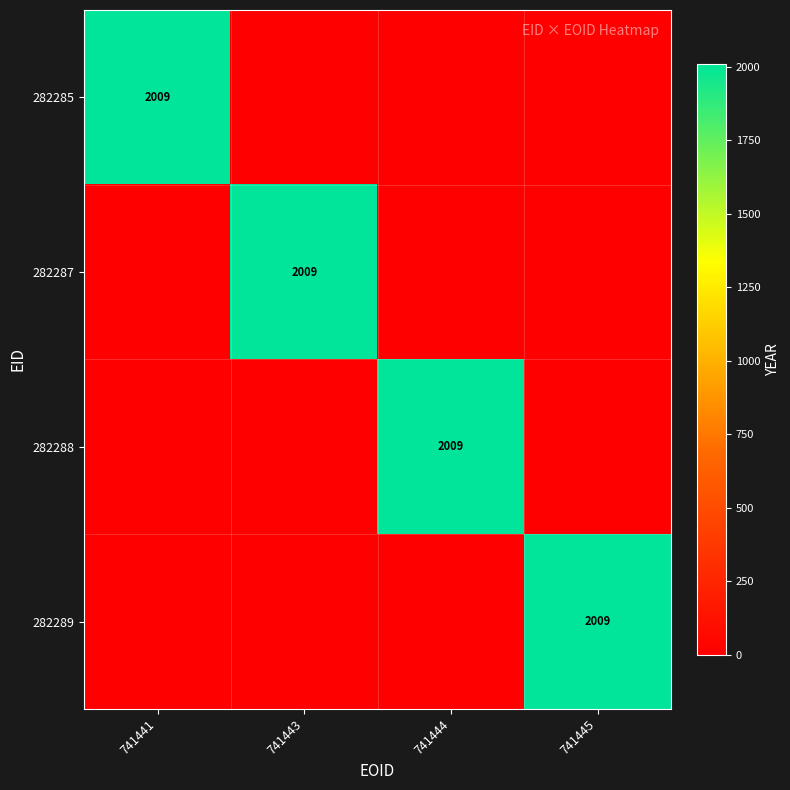

List the labels in order of 282288 value, largest first.

741444, 741441, 741443, 741445